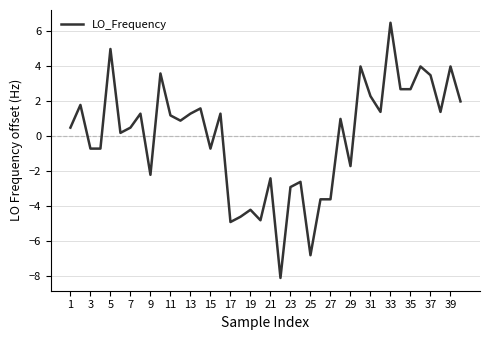

What is the maximum value shown in the chart?

6.5